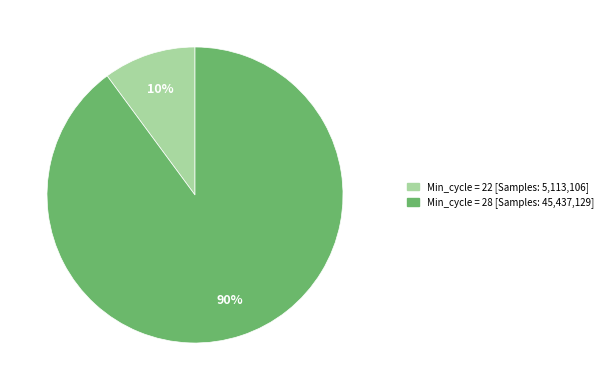

Is there a majority slice in this chart?

Yes